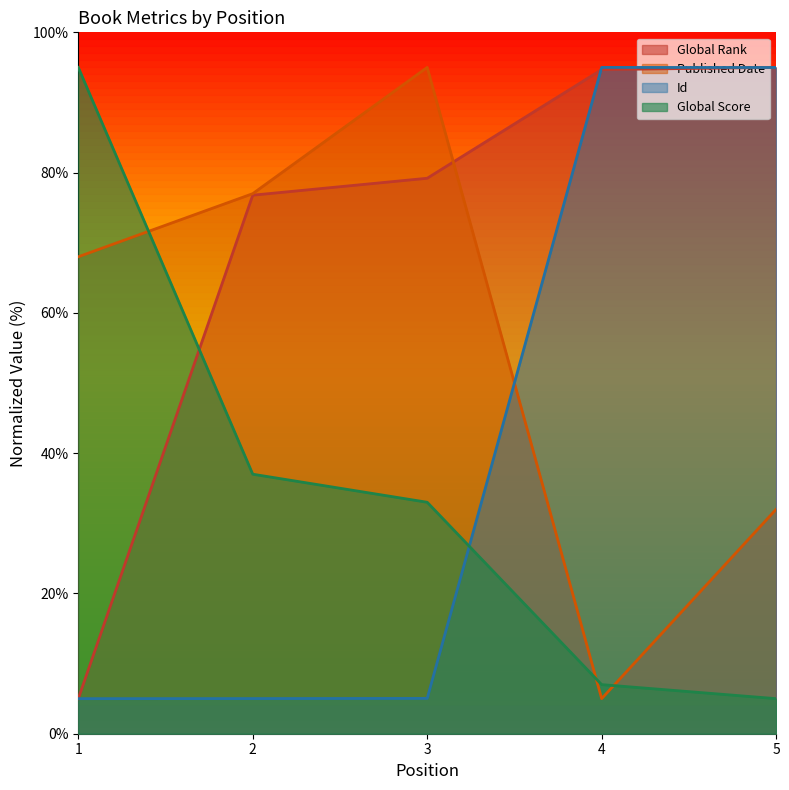

Which series has the widest spread of values?

Global Rank